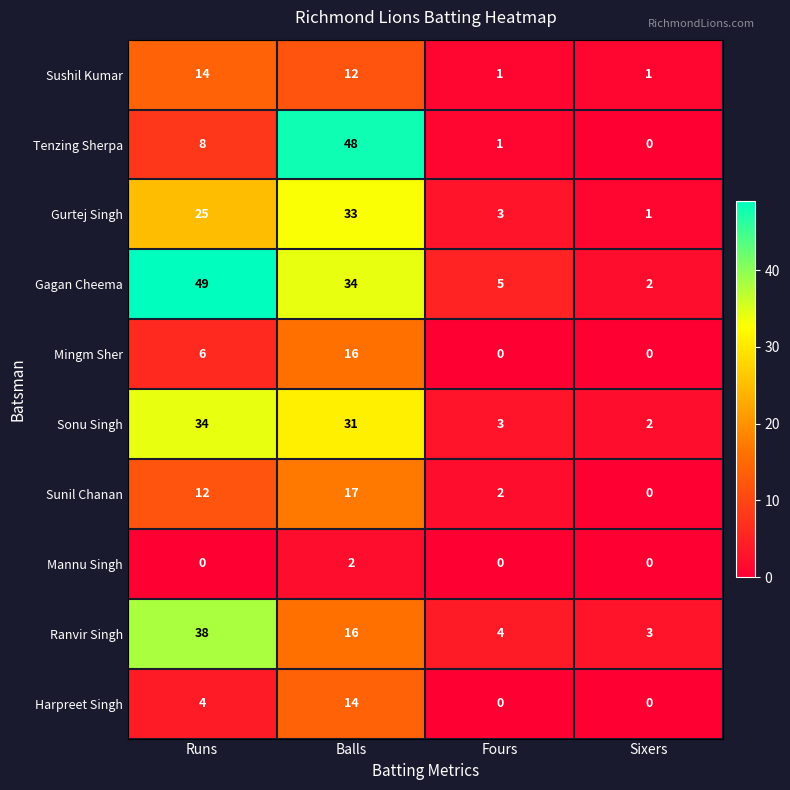

Count the number of data series in this chart.

10